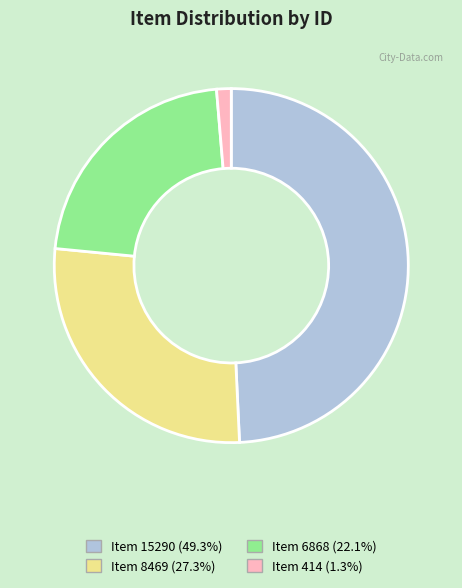

Combined, do Item 6868 and Item 8469 account for over 50%?

No